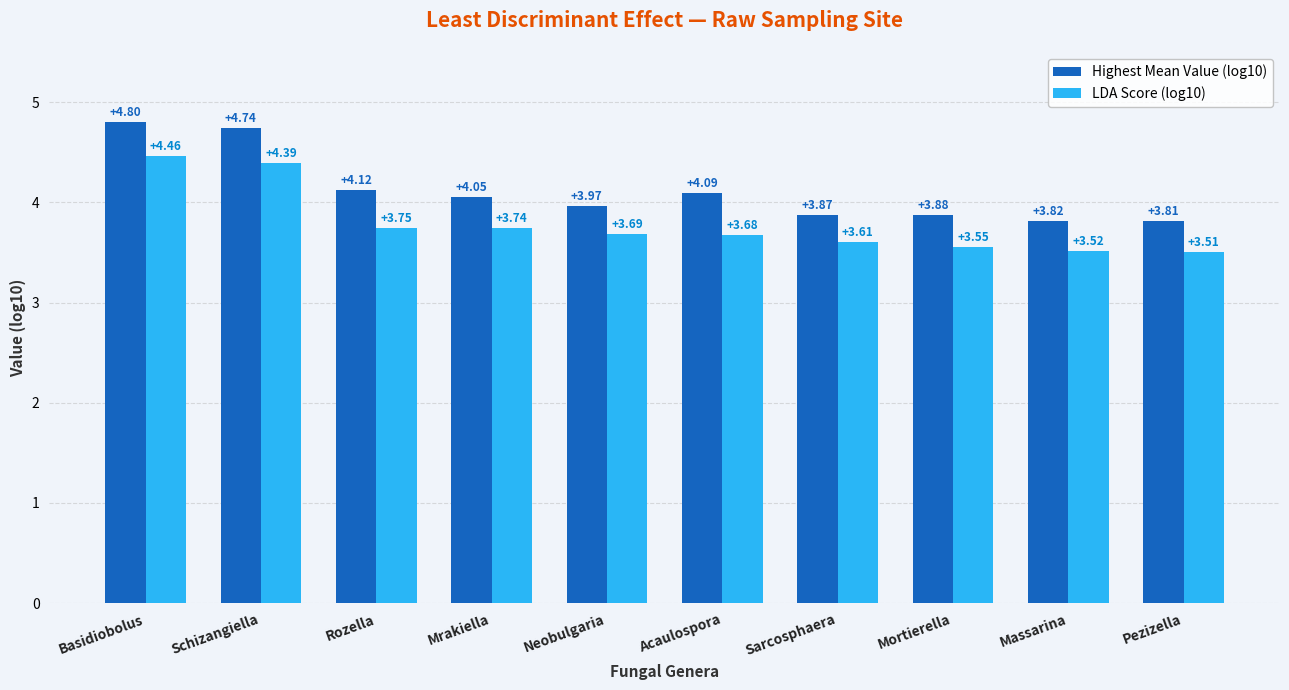

What are all the series names shown in the legend?

Highest Mean Value (log10), LDA Score (log10)